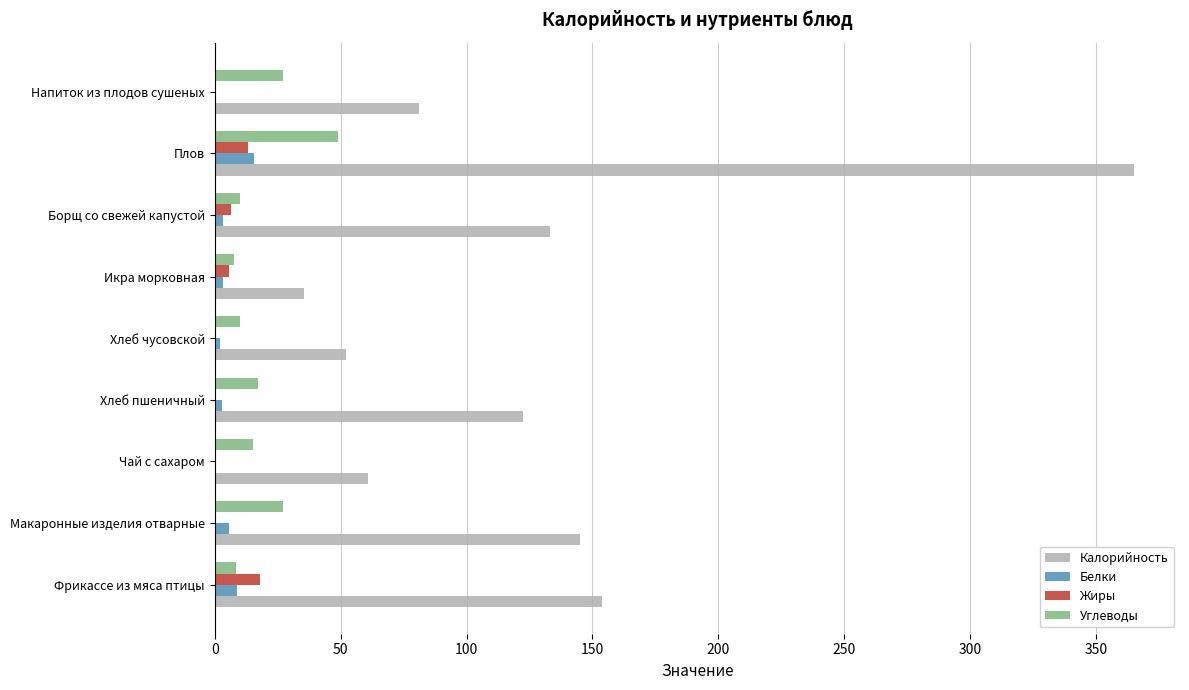

How many distinct data groups are displayed?

4